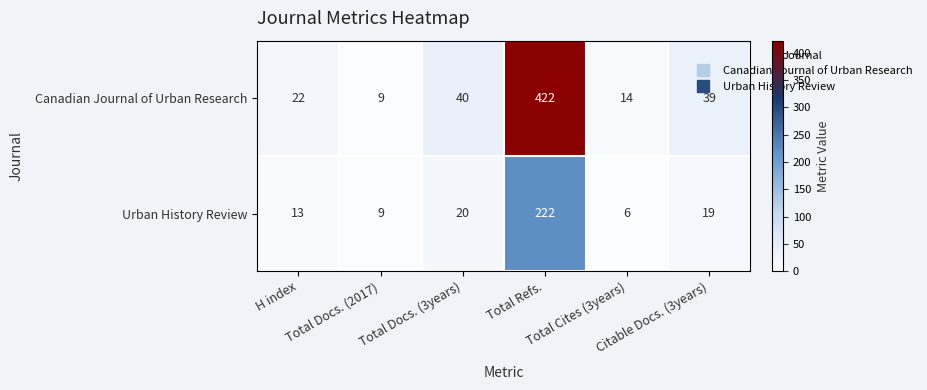

What is the sum of all Urban History Review values?

289